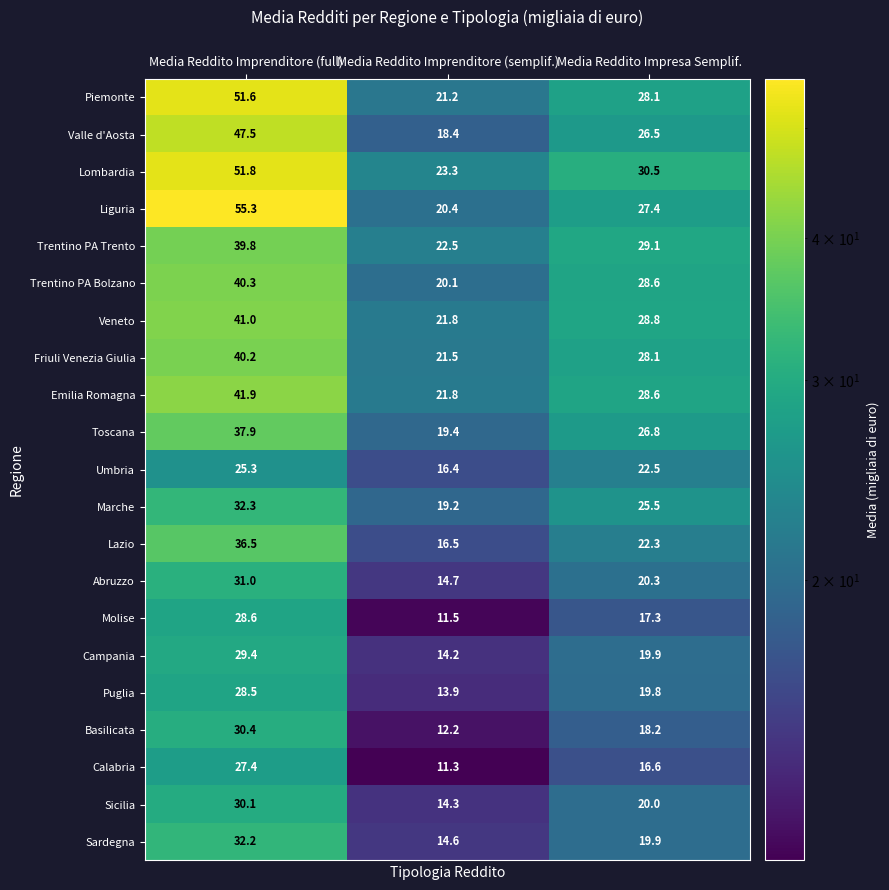

What is the difference between the Lazio values at Media Reddito Imprenditore (semplif.) and Media Reddito Imprenditore (full)?

20.0